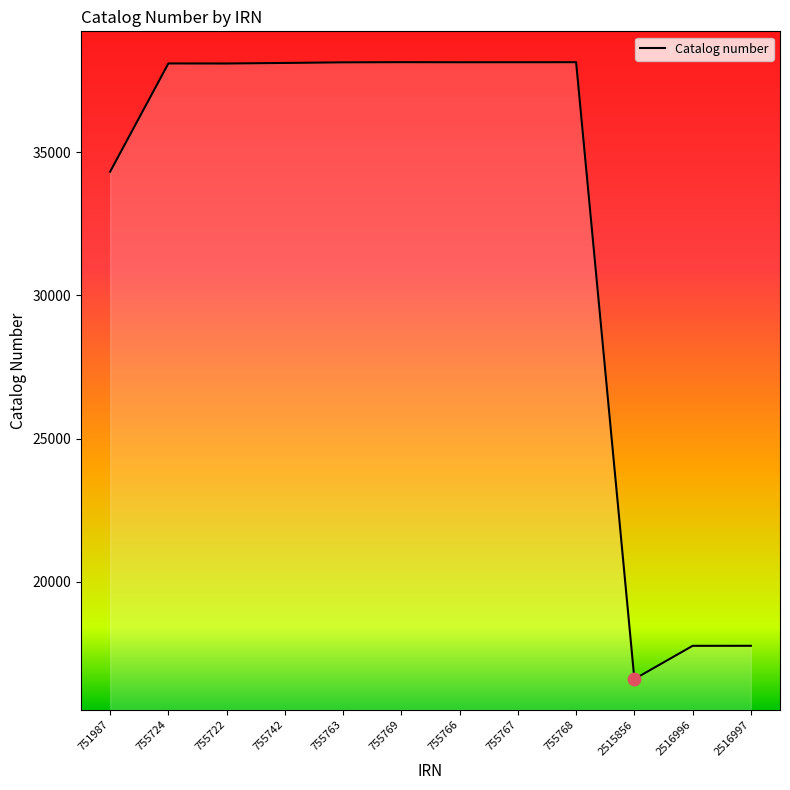

Approximately how many times larger is the value at 755763 compared to 2516996?

2.1